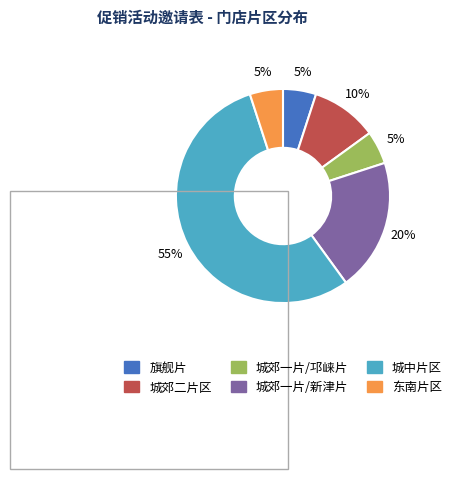

Combined, do 东南片区 and 城郊一片/新津片 account for over 50%?

No